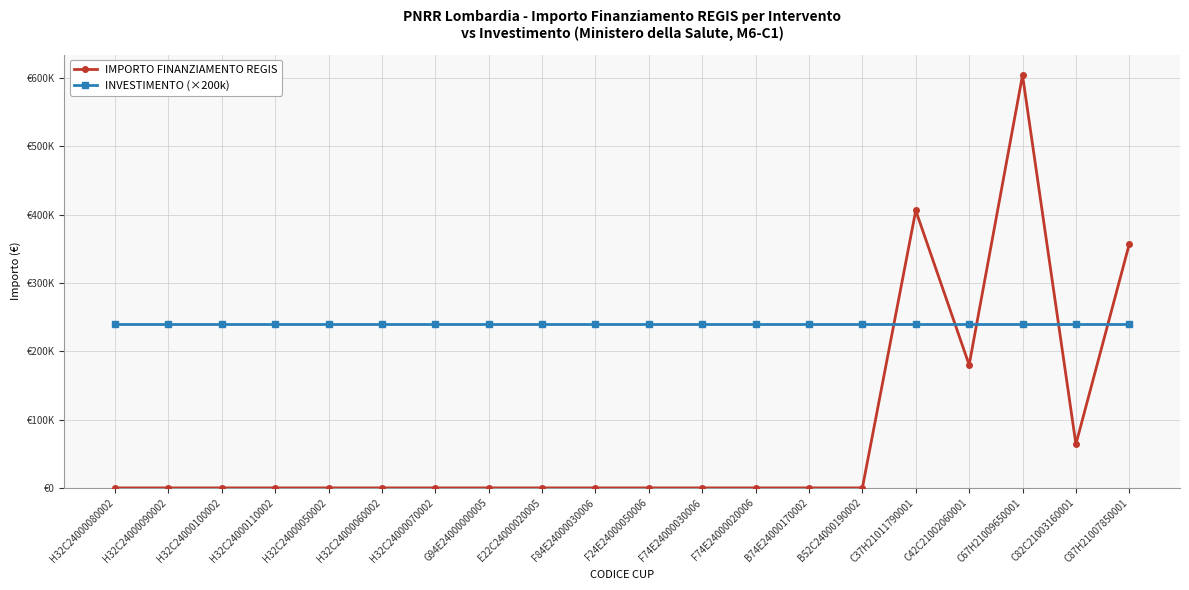

What is the value of the INVESTIMENTO (×200k) point at the 2nd from the left?

240000.0